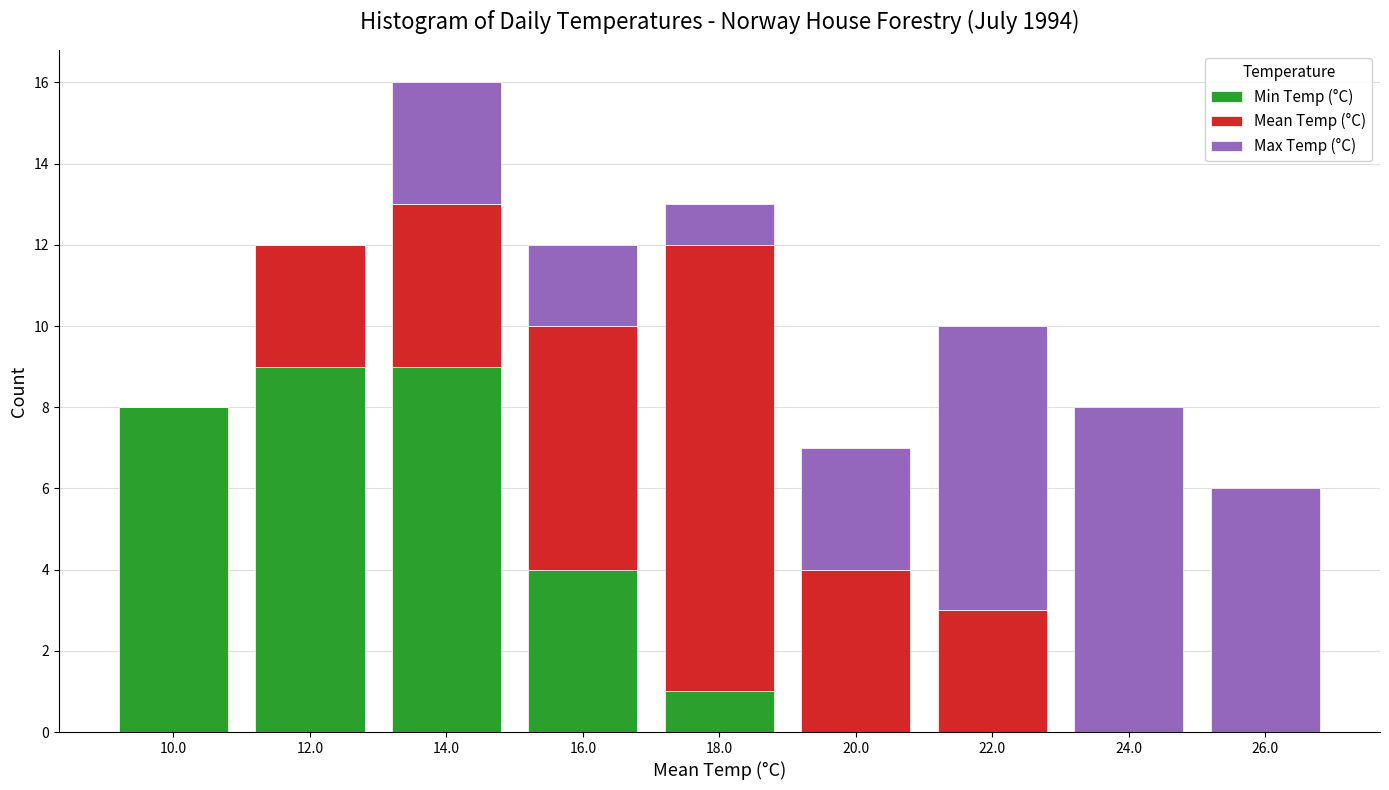

Reading left to right, list the values for the Min Temp (°C) series.

10.0=8	12.0=9	14.0=9	16.0=4	18.0=1	20.0=0	22.0=0	24.0=0	26.0=0